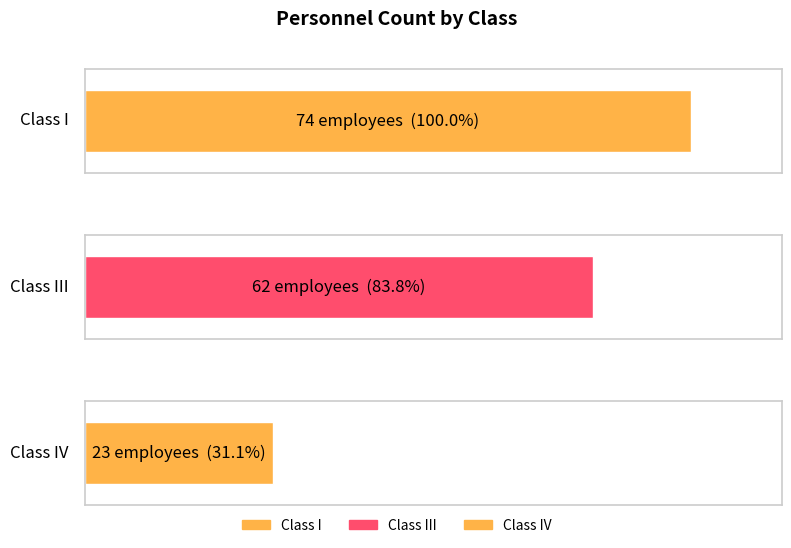

How many data points are above 62?

1